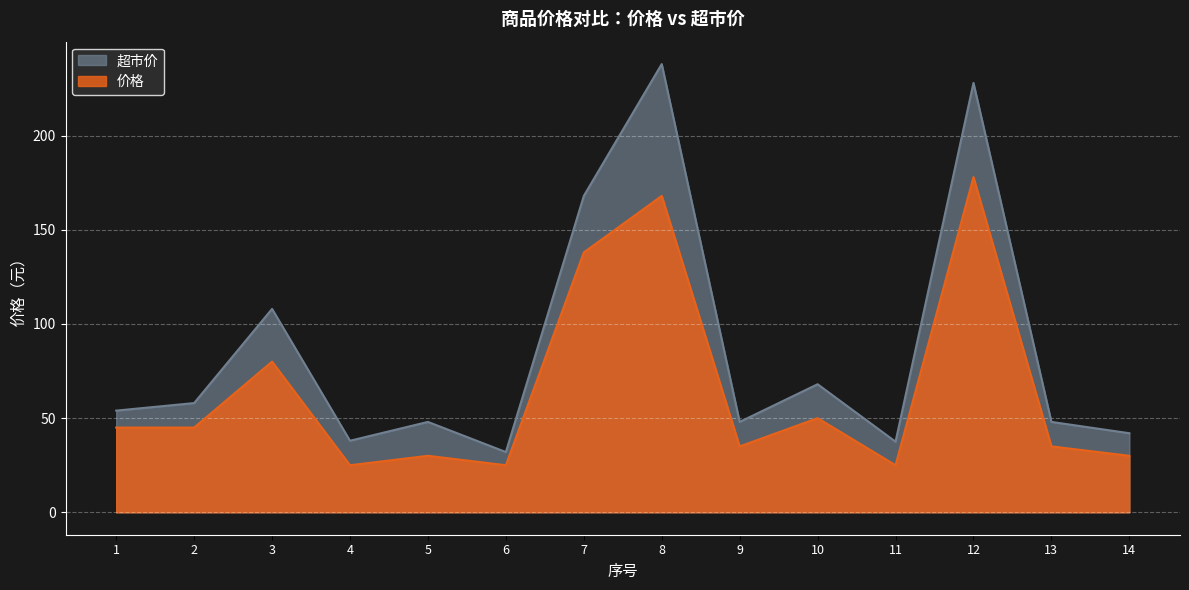

Reading left to right, transcribe all the data shown in this chart.

超市价: 54.0	58.0	108.0	38.0	48.0	32.0	168.0	238.0	48.0	68.0	37.5	228.0	48.0	42.0
价格: 45.0	45.0	80.0	25.0	30.0	25.0	138.0	168.0	35.0	50.0	25.0	178.0	35.0	30.0